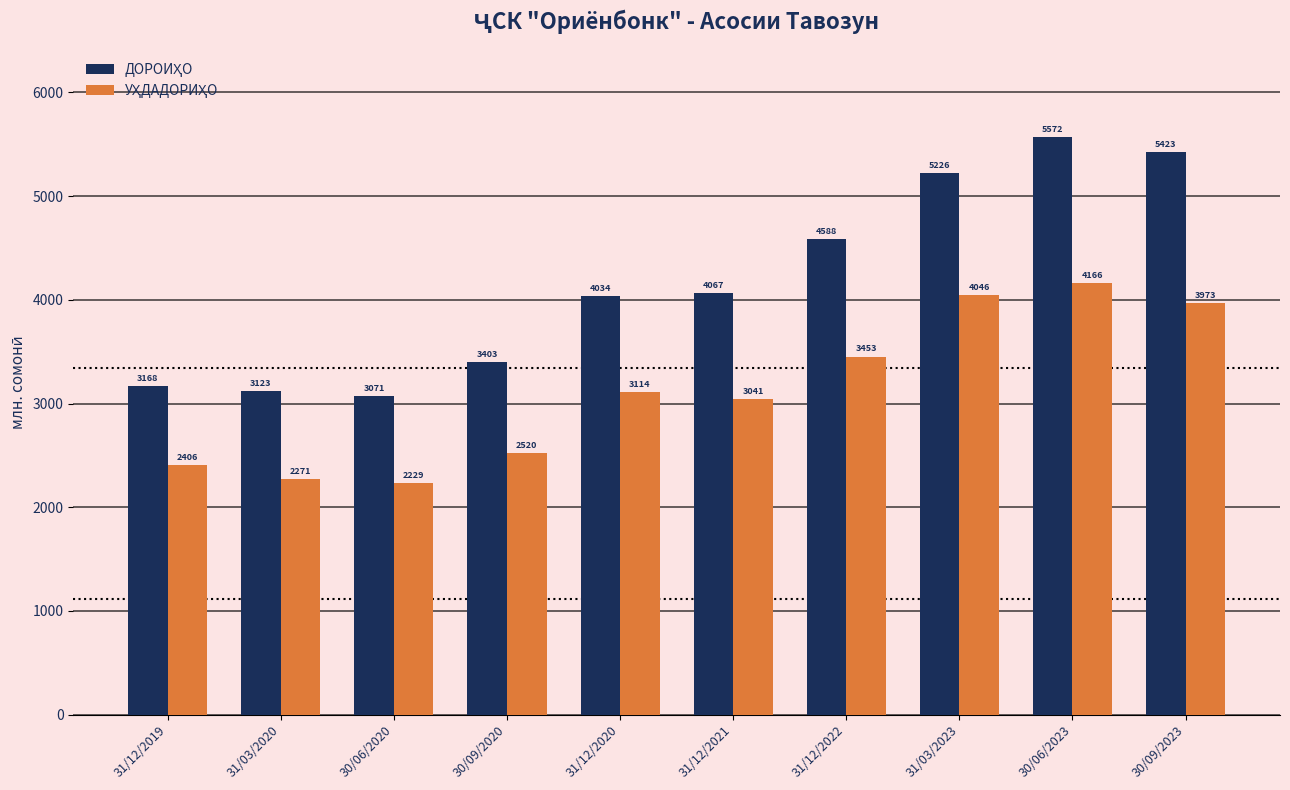

Which category has the highest value across all series?

30/06/2023